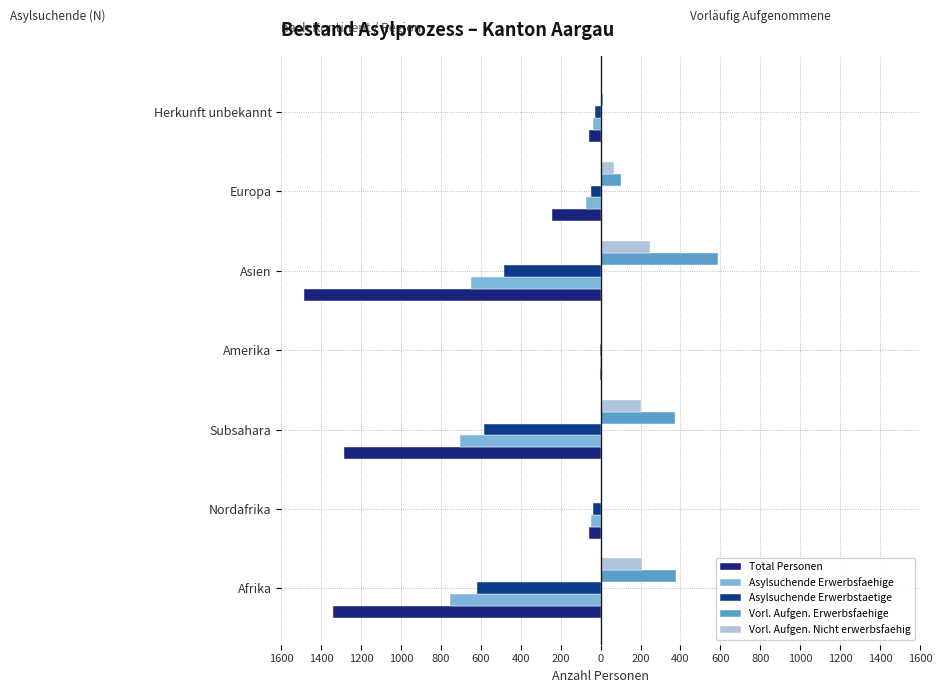

Which series has the widest spread of values?

Total Personen